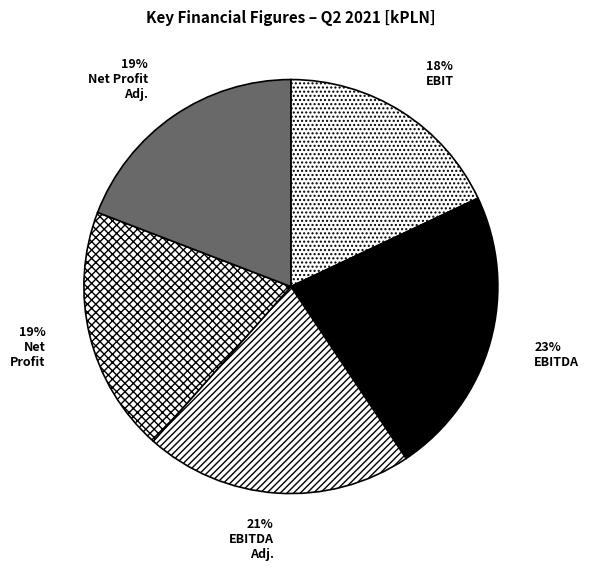

Count the number of slices in the pie.

5